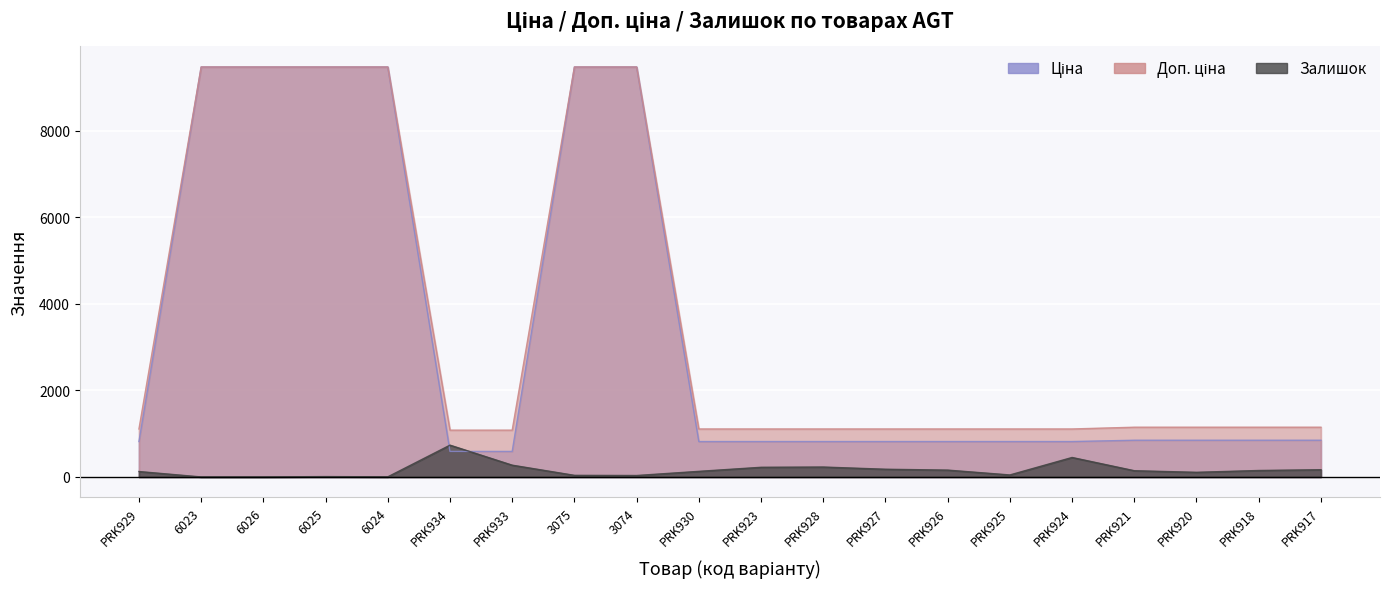

What is the label of the 8th point from the right?

PRK927